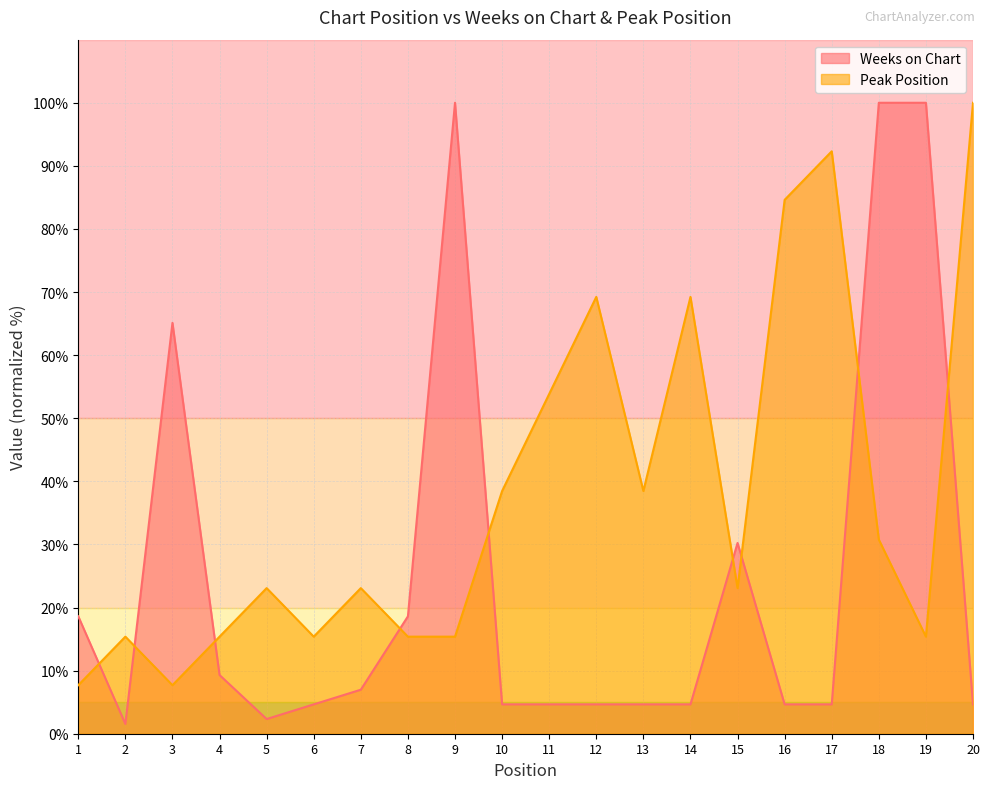

What are all the series names shown in the legend?

Weeks on Chart, Peak Position